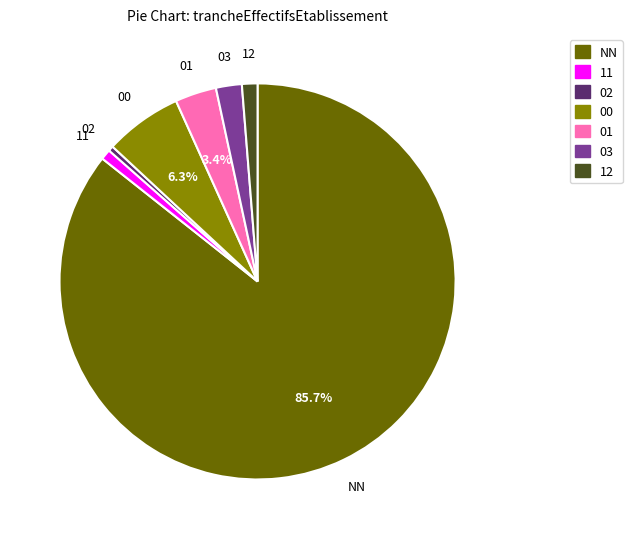

To the nearest percent, what is the combined percentage of 00 and 02?

7%